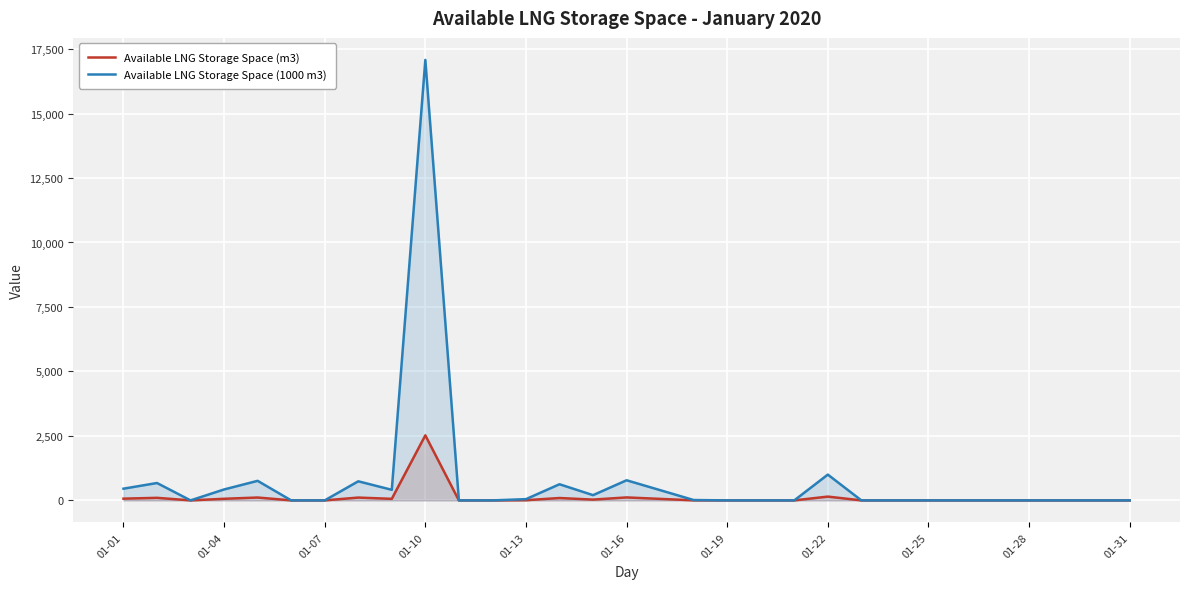

What is the difference between the maximum and minimum values in the Available LNG Storage Space (m3) series?

2522